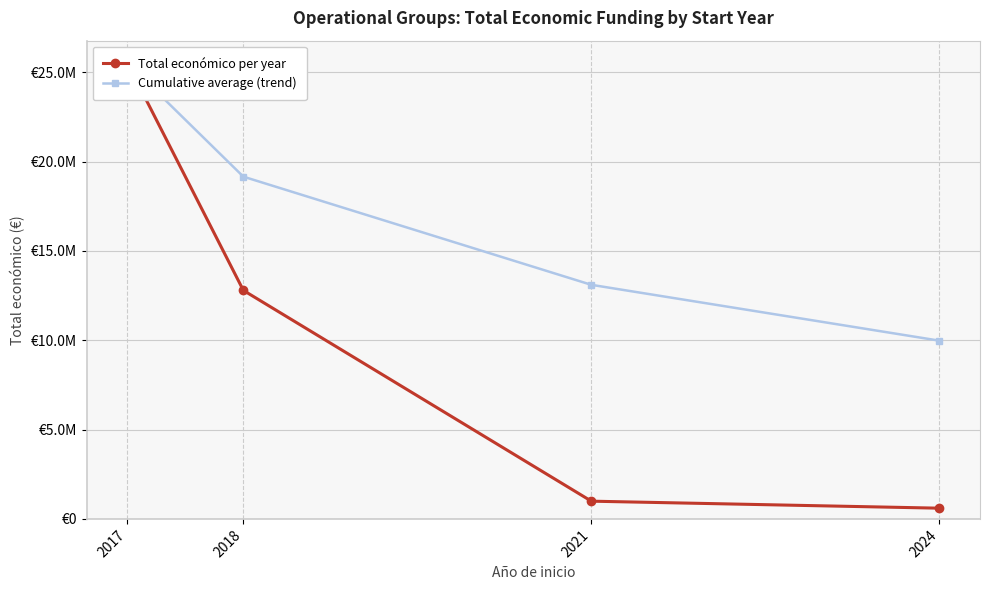

True or false: Total económico per year has more than 2 points higher than both neighbors.

False